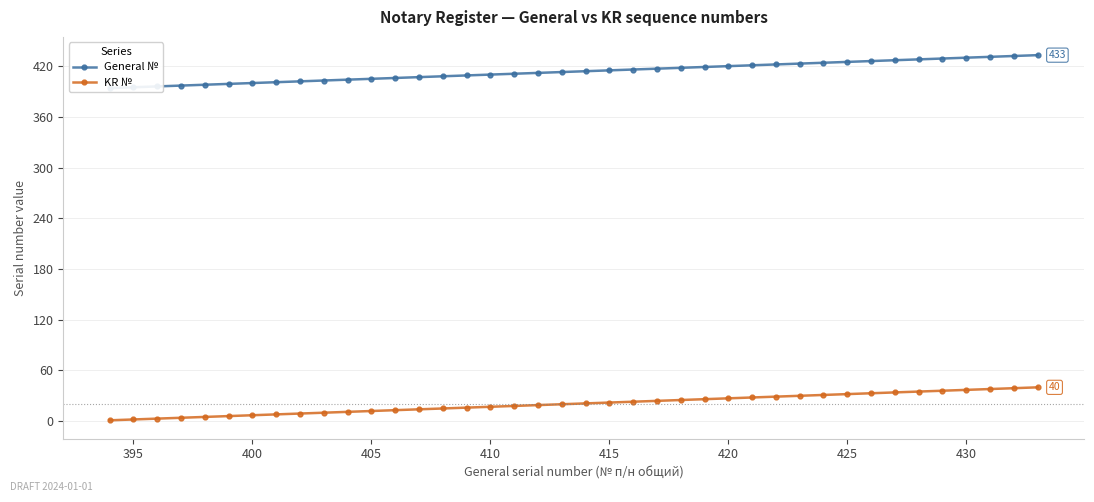

The KR № series shows 2 at 395. True or false?

True